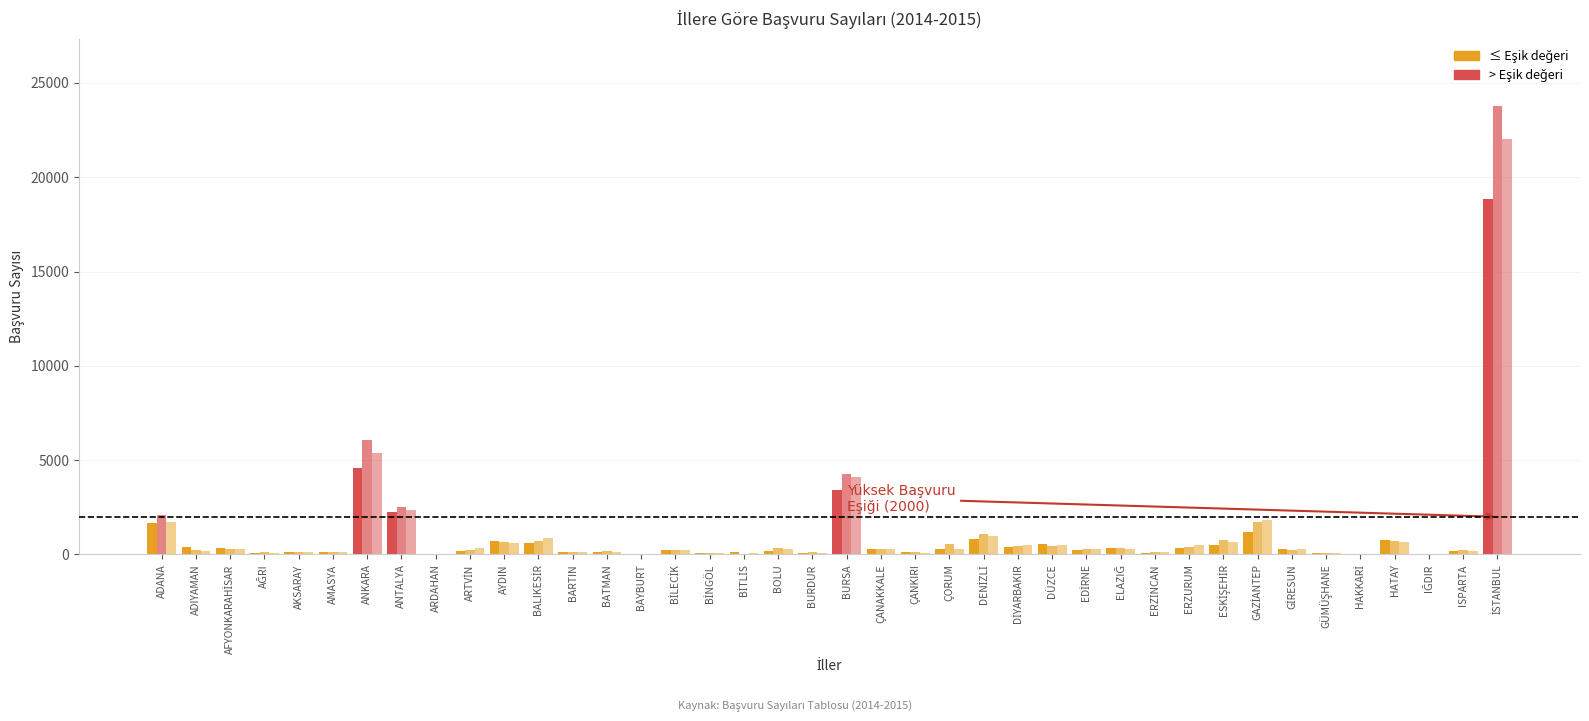

Is it true that Mayıs 2015 equals 284 at ÇORUM?

True